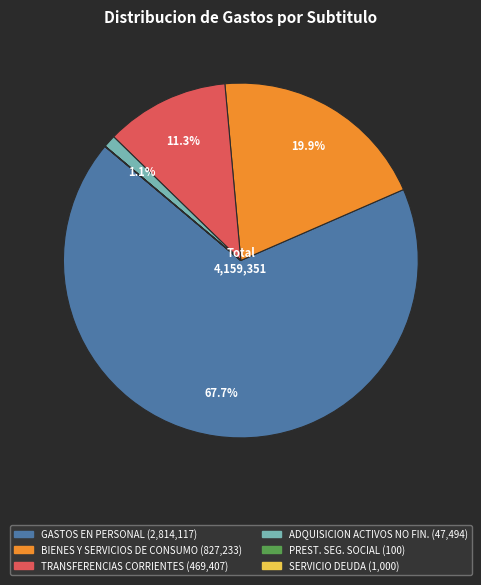

Is there any slice that represents more than half of the pie?

Yes